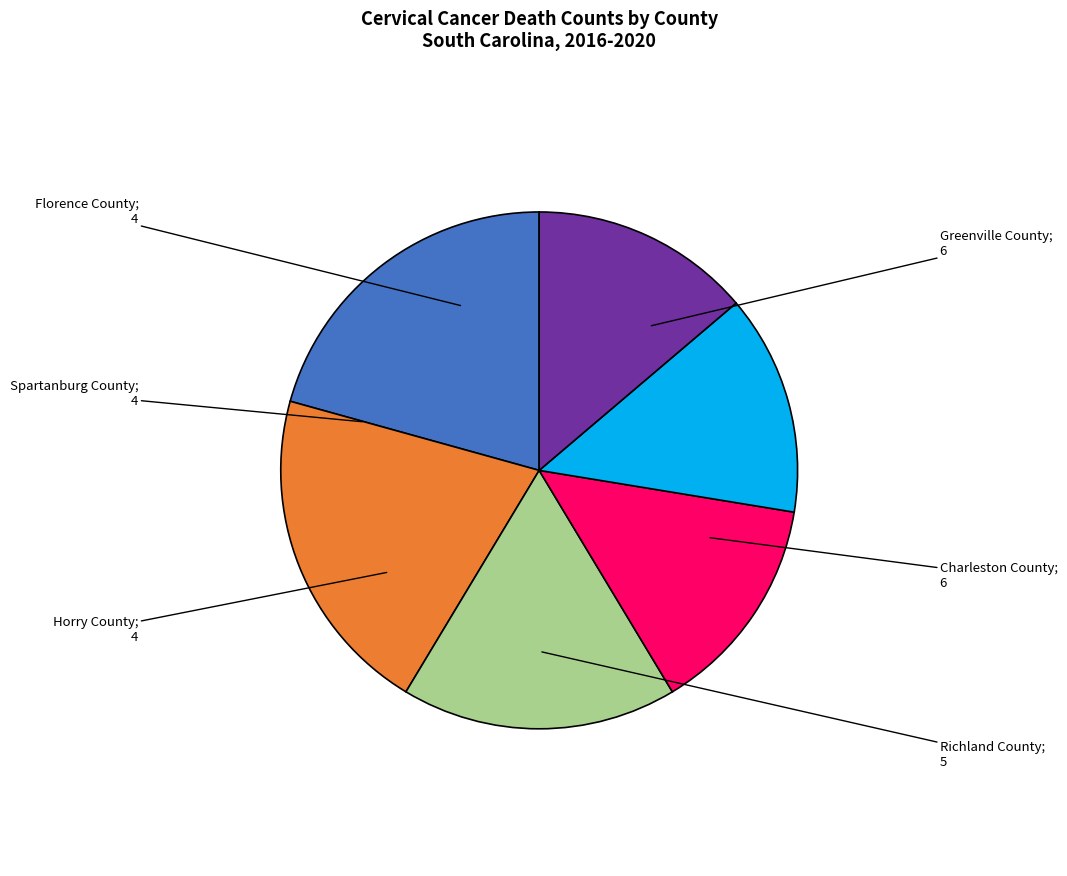

Is the sum of Richland County and Spartanburg County greater than half?

No